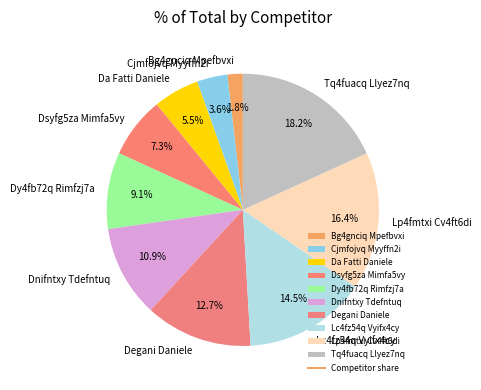

To the nearest percent, what percentage of the pie is Tq4fuacq Llyez7nq?

18%